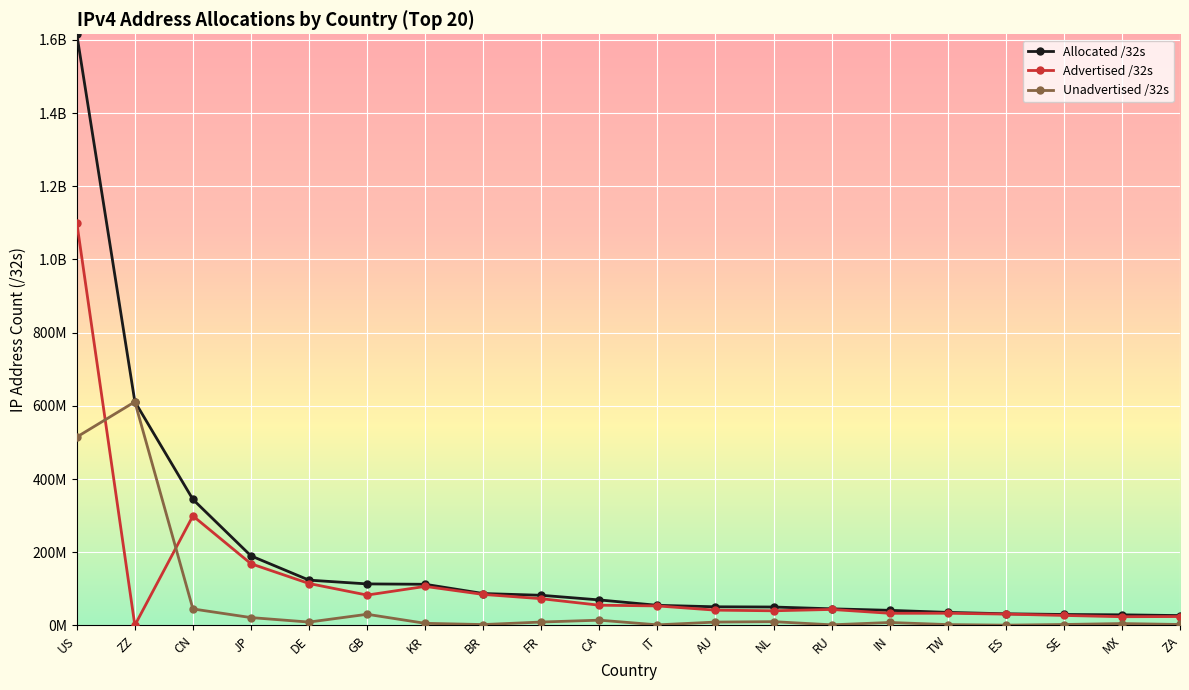

What are all the series names shown in the legend?

Allocated /32s, Advertised /32s, Unadvertised /32s